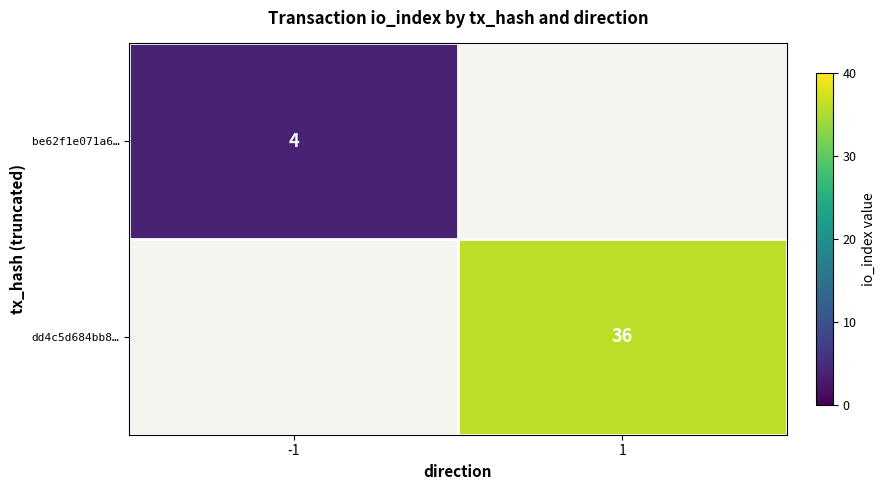

What is the minimum value shown in the chart?

4.0